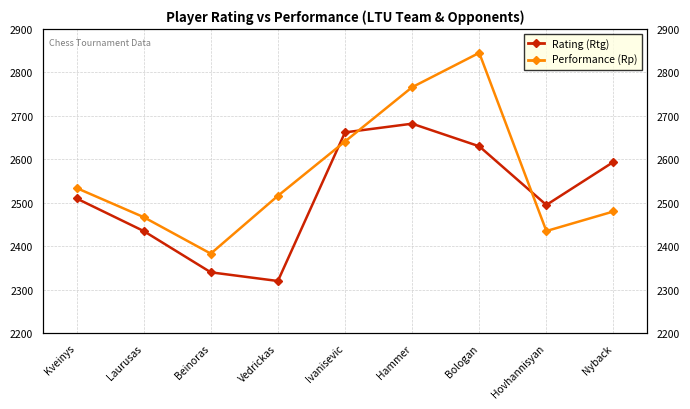

True or false: Rating (Rtg) has more than 2 interior local peaks.

False